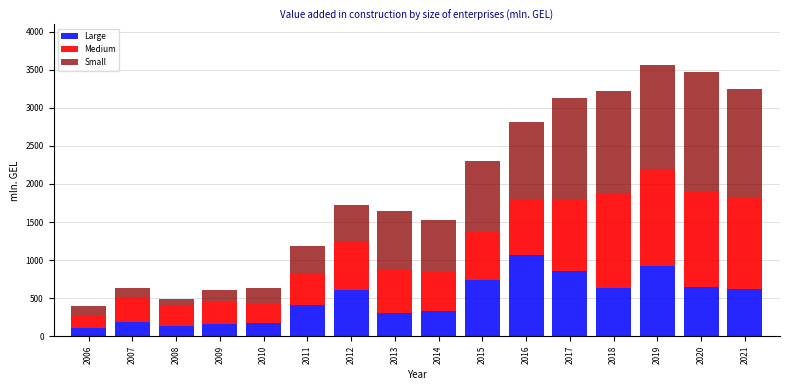

What is the average value of the Large series?

494.1